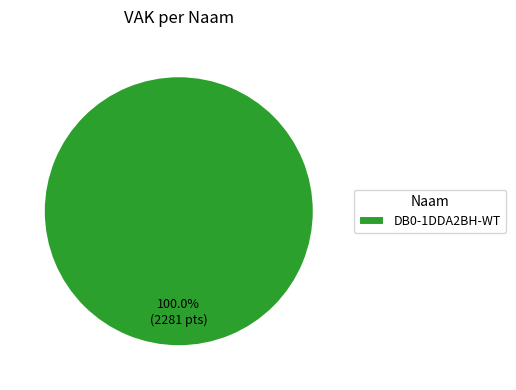

Which slice represents more than half of the pie?

DB0-1DDA2BH-WT